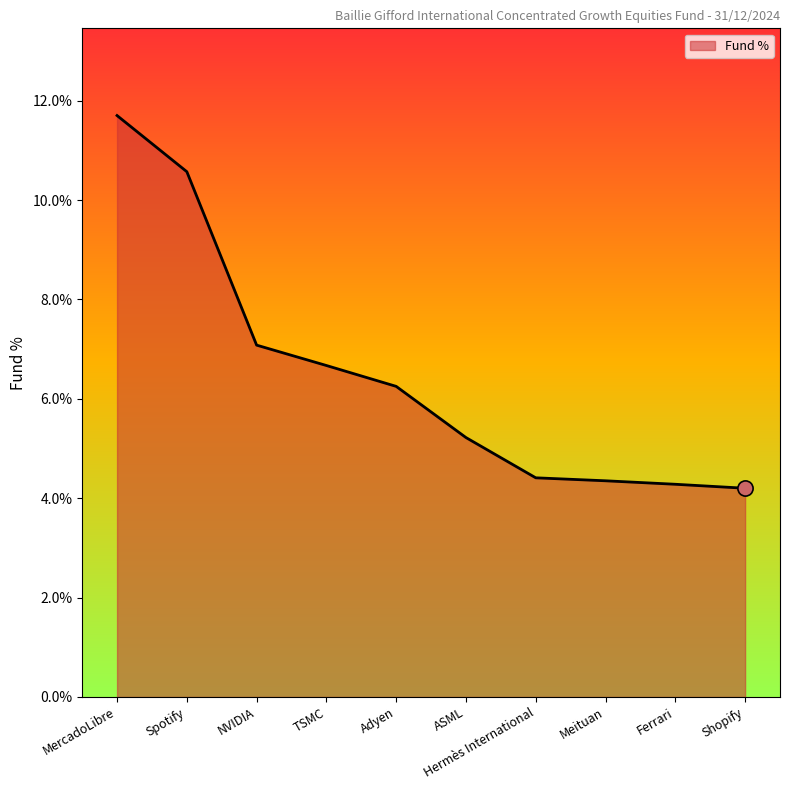

Approximately how many times larger is the value at Meituan compared to Adyen?

0.7